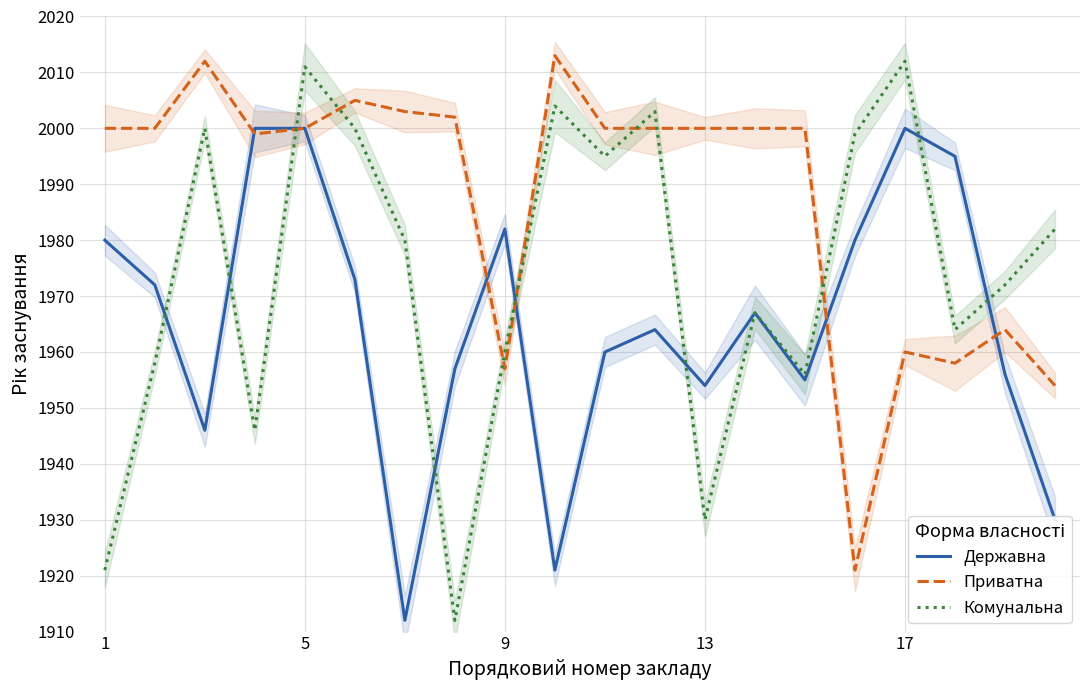

Reading right to left, transcribe all the data shown in this chart.

Державна: 1930	1956	1995	2000	1980	1955	1967	1954	1964	1960	1921	1982	1957	1912	1973	2000	2000	1946	1972	1980
Приватна: 1954	1964	1958	1960	1921	2000	2000	2000	2000	2000	2013	1957	2002	2003	2005	2000	1999	2012	2000	2000
Комунальна: 1982	1972	1964	2012	1999	1956	1967	1930	2003	1995	2004	1960	1912	1980	2000	2011	1946	2000	1958	1921